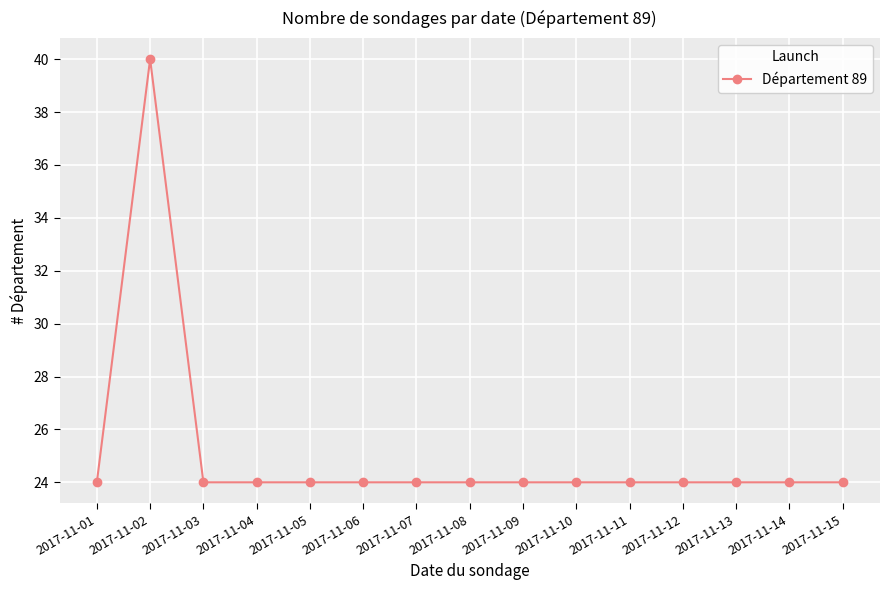

Where is the first local maximum?

2017-11-02